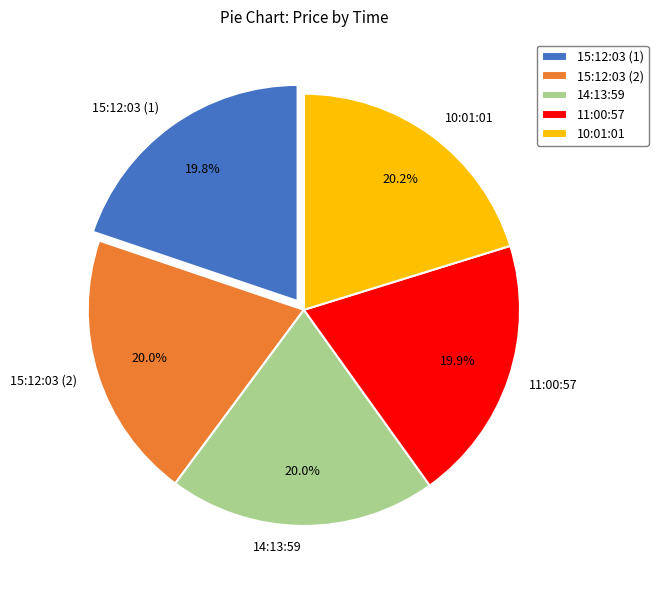

Does 15:12:03 (2) account for over 50% of the chart?

No